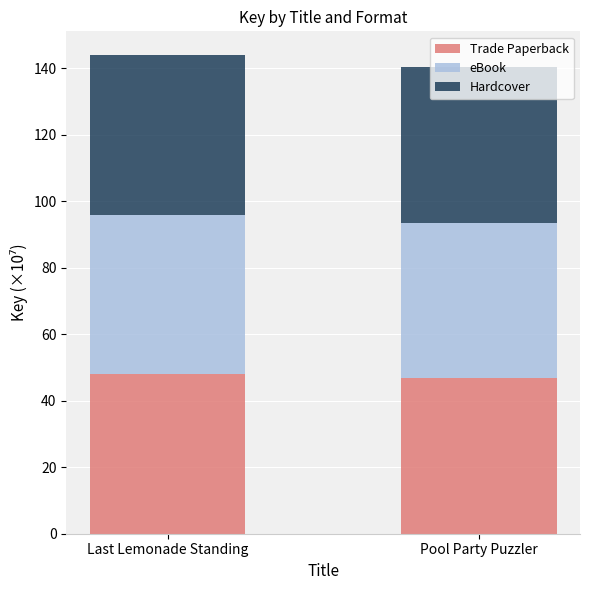

What is the difference between the maximum and minimum values in the Trade Paperback series?

1.2